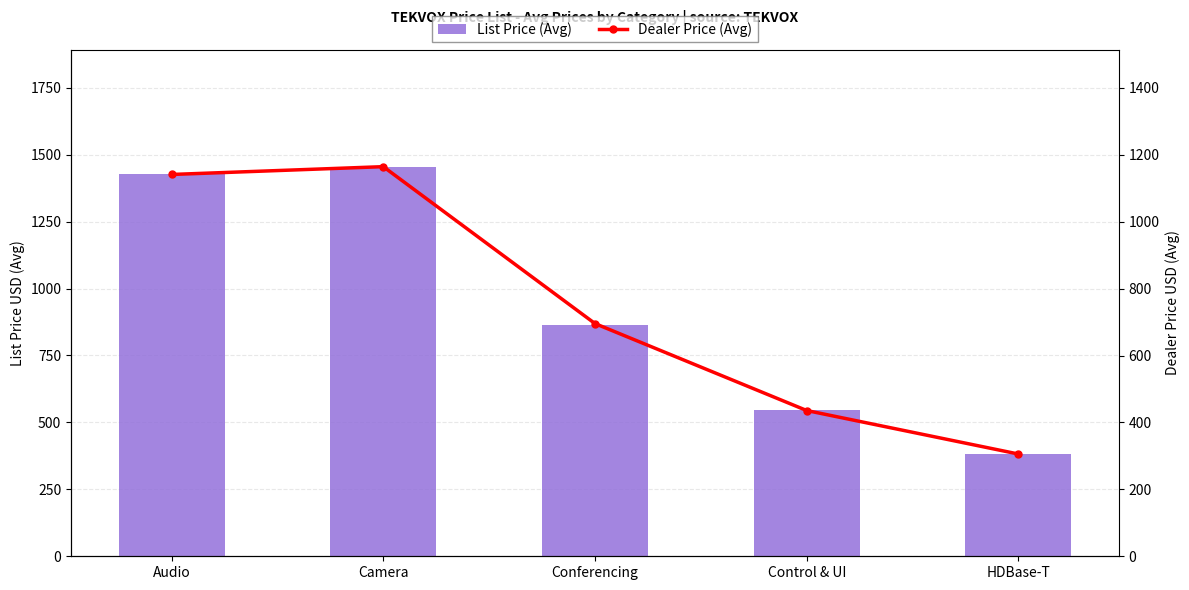

Reading right to left, transcribe all the data shown in this chart.

List Price (Avg): HDBase-T=382.0	Control & UI=544.5	Conferencing=864.7	Camera=1455.0	Audio=1426.8
Dealer Price (Avg): HDBase-T=305.6	Control & UI=435.6	Conferencing=695.4	Camera=1164.3	Audio=1141.0